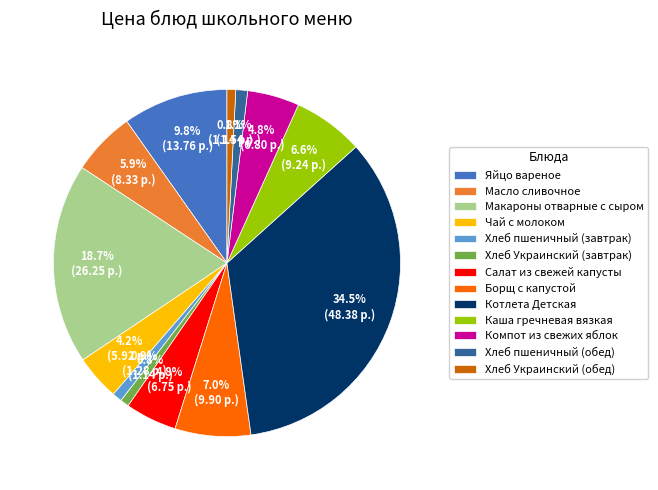

How many segments does this pie chart have?

13